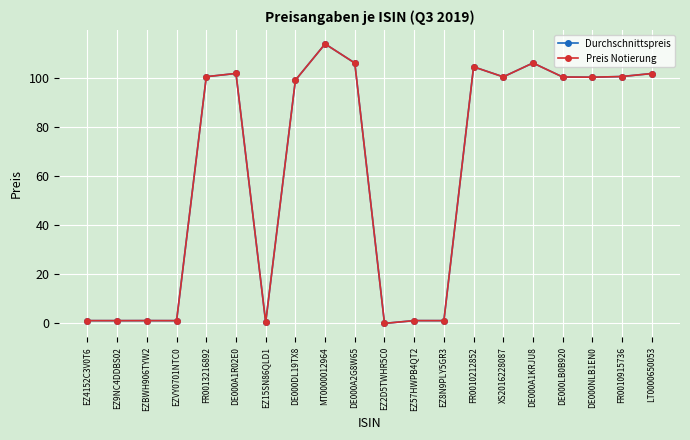

What is the label of the 8th point from the right?

EZ8N9PLY5GR3